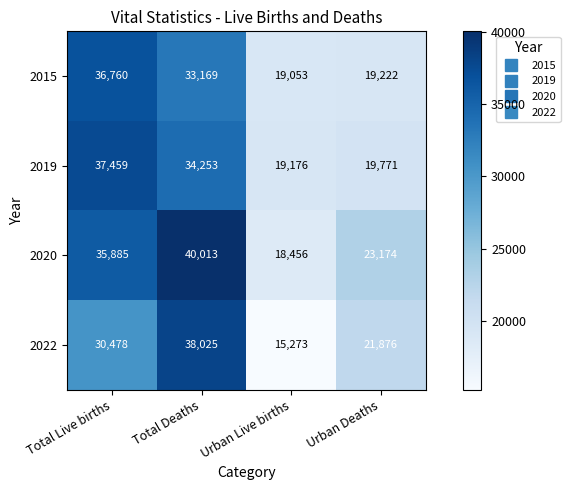

What is the sum of the 2020 values at Urban Deaths and Total Live births?

59059